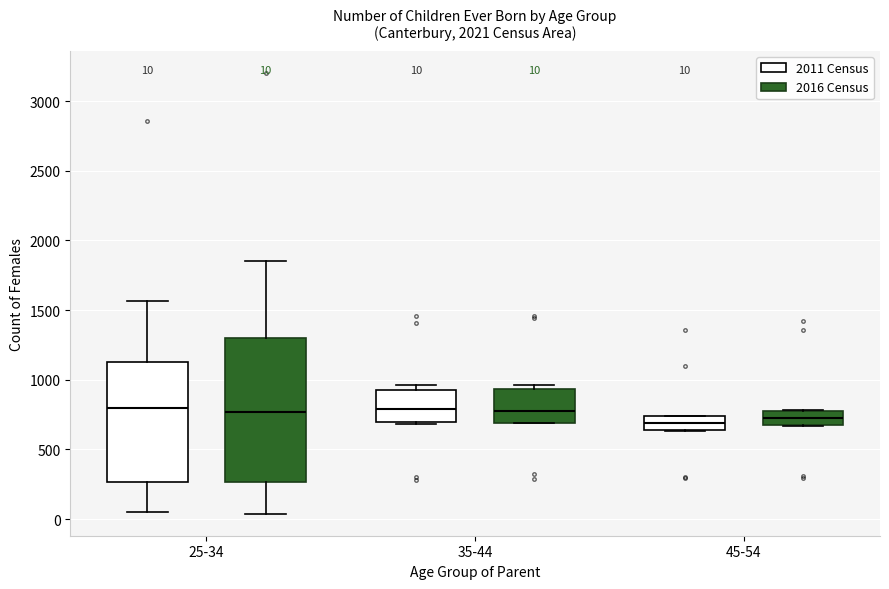

Which box is the tallest, from its lower edge to its upper edge?

25-34 (2016 Census)